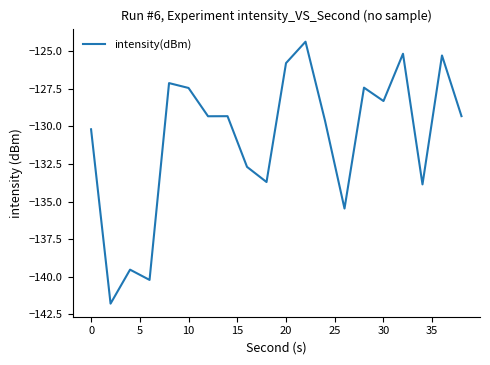

True or false: there are more than 1 points higher than both neighbors.

True